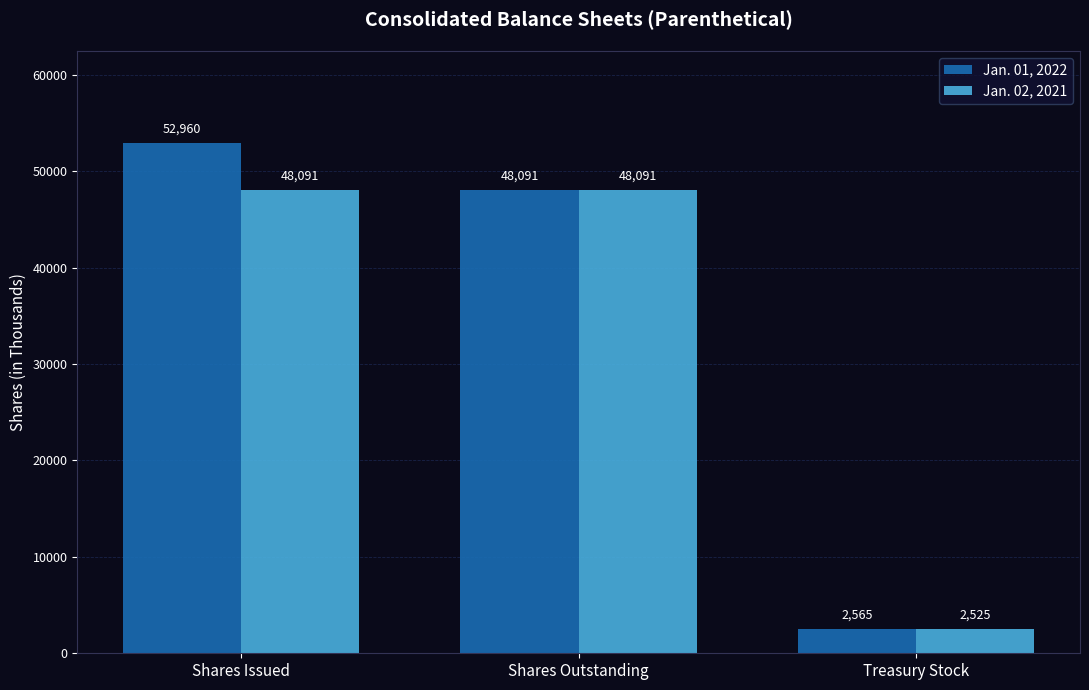

What is the difference between the maximum and minimum values in the Jan. 02, 2021 series?

45566